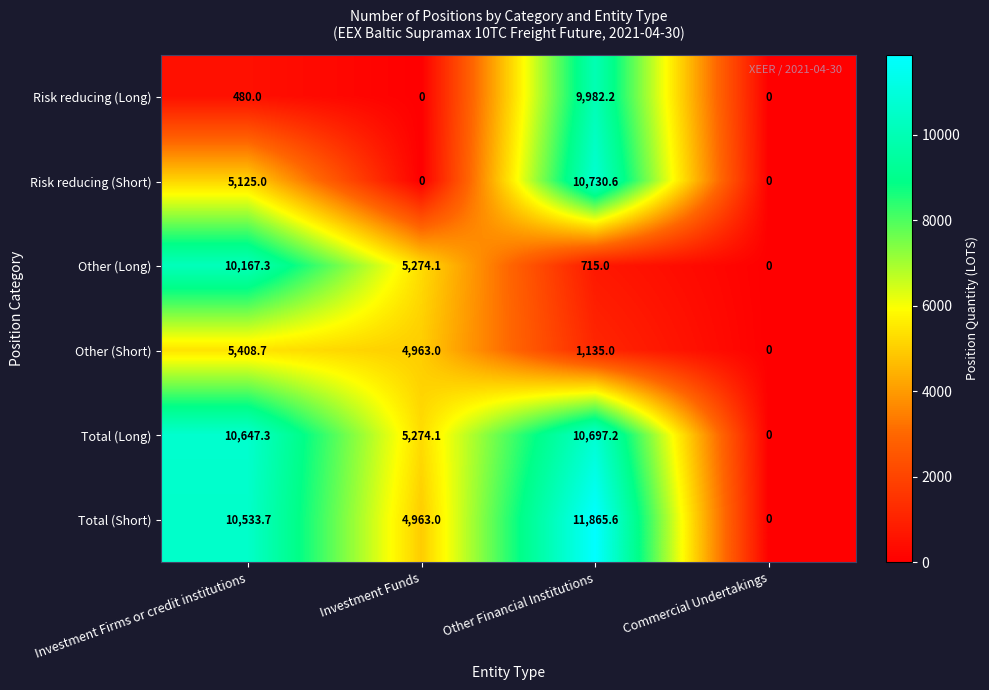

The value of Total (Long) at Commercial Undertakings is -6423.5. True or false?

False